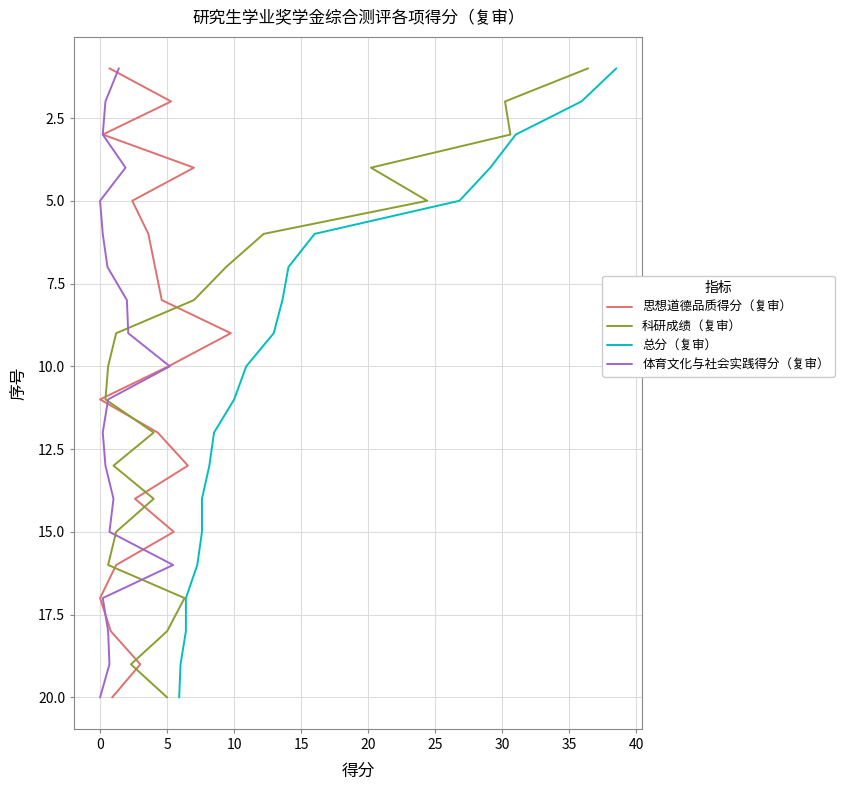

True or false: 总分（复审） and 体育文化与社会实践得分（复审） intersect in this chart.

False